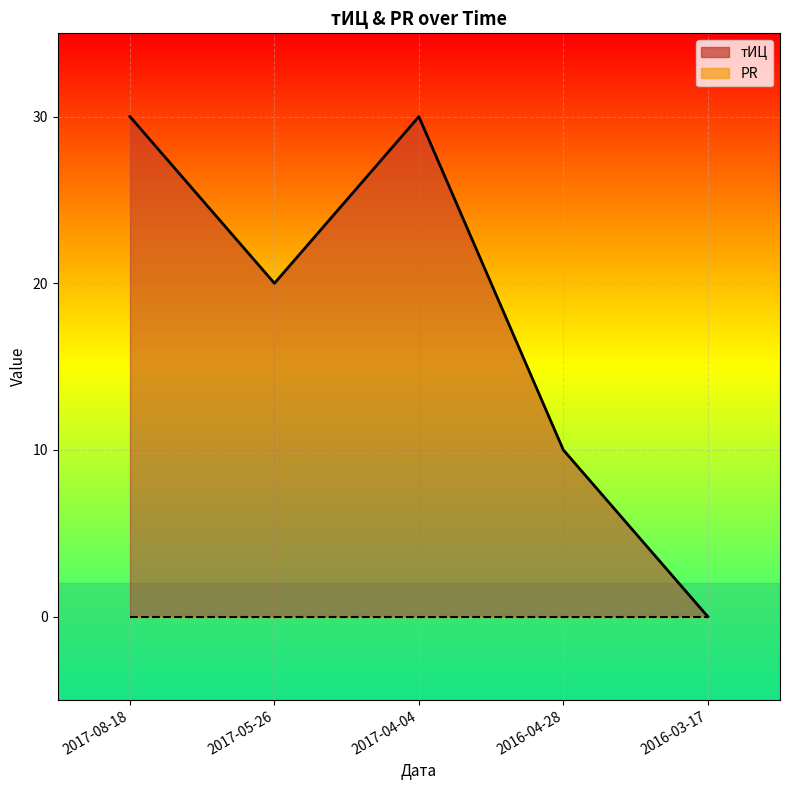

Rank the categories by value from lowest to highest.

2016-03-17, 2016-04-28, 2017-05-26, 2017-08-18, 2017-04-04